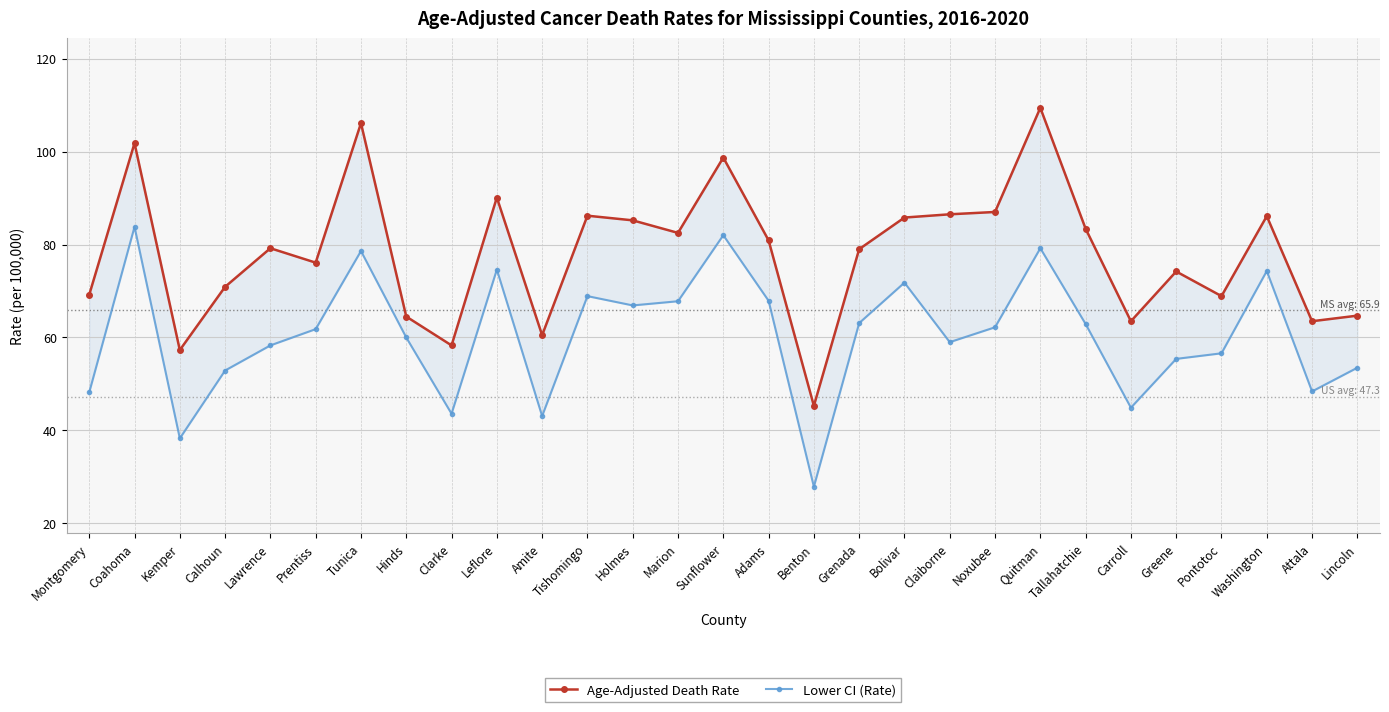

What is the difference between the maximum and second lowest values in the Age-Adjusted Death Rate series?

52.1